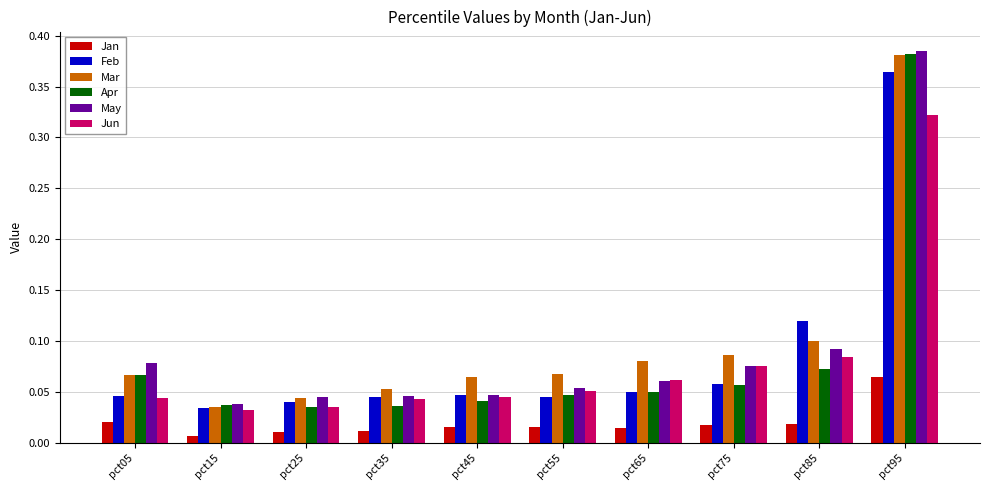

What is the sum of all Jun values?

0.8